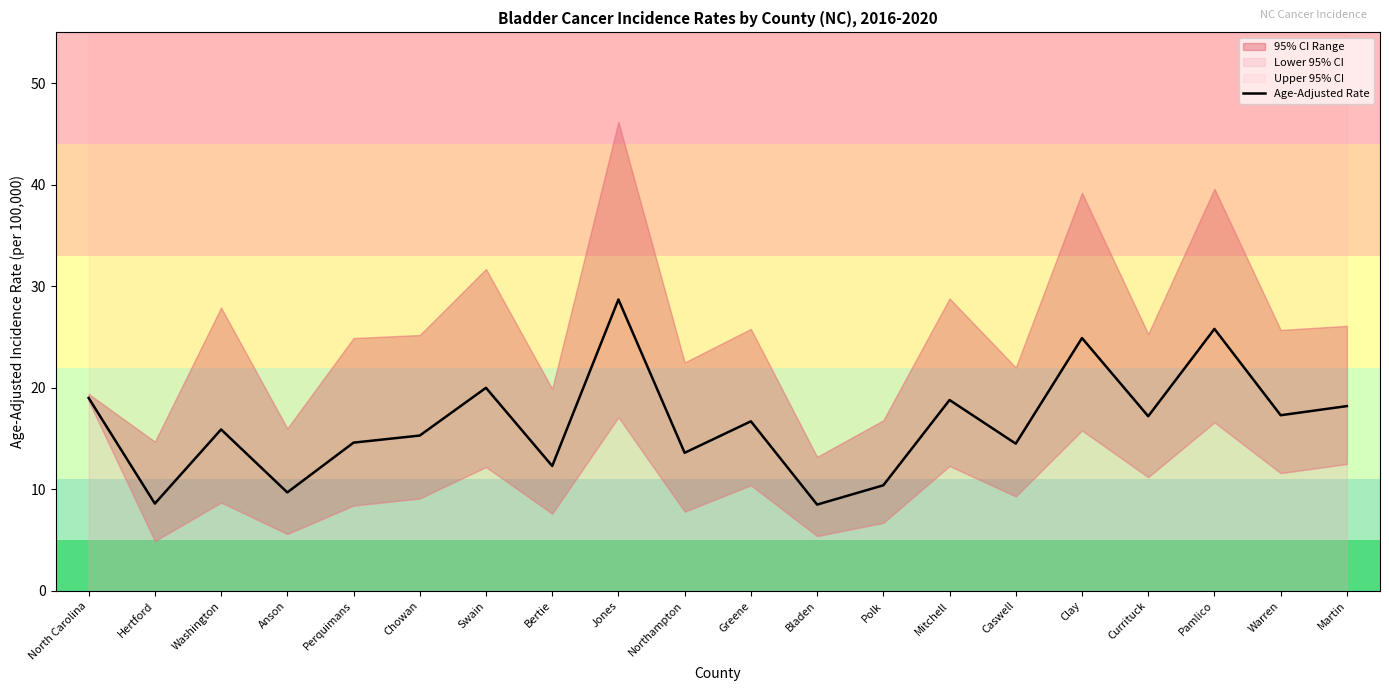

The value at Bertie is 17.9. True or false?

False